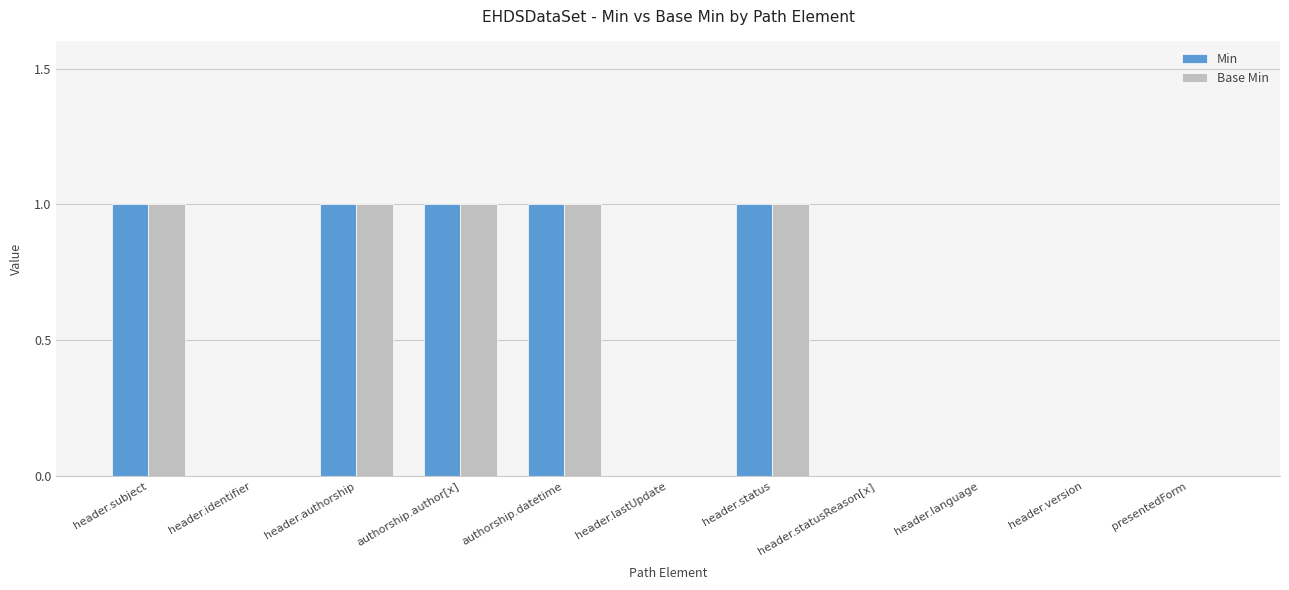

Are the bars horizontal?

No